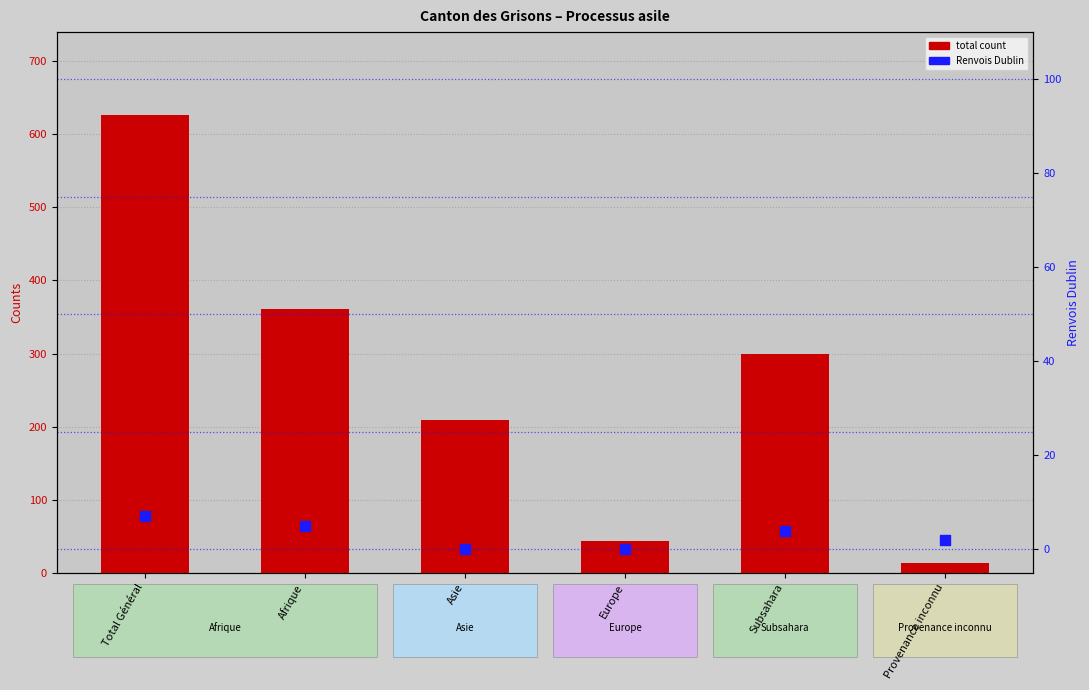

What is the total value across all series at Europe?

44